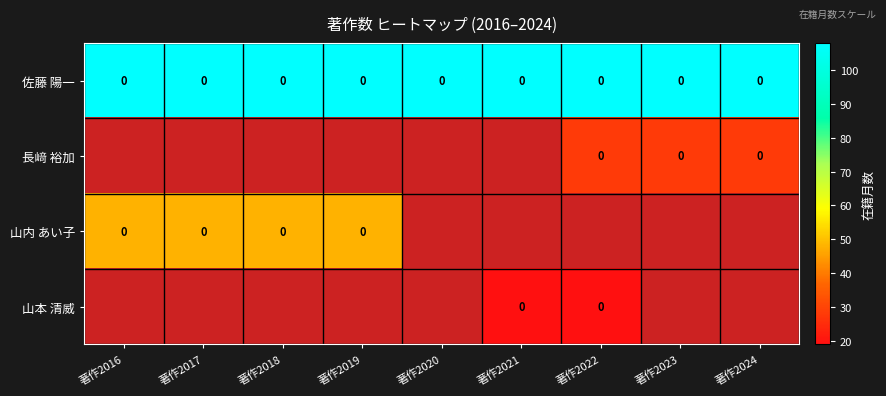

What is the difference between the highest and lowest values at 著作2023?

80.0